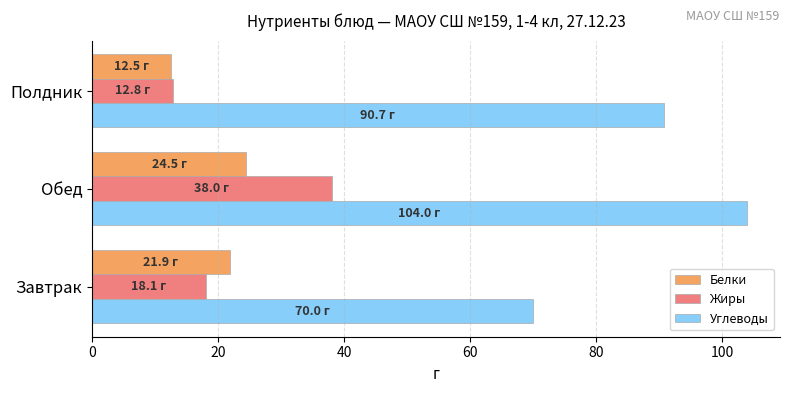

What is the average value of the Белки series?

19.6